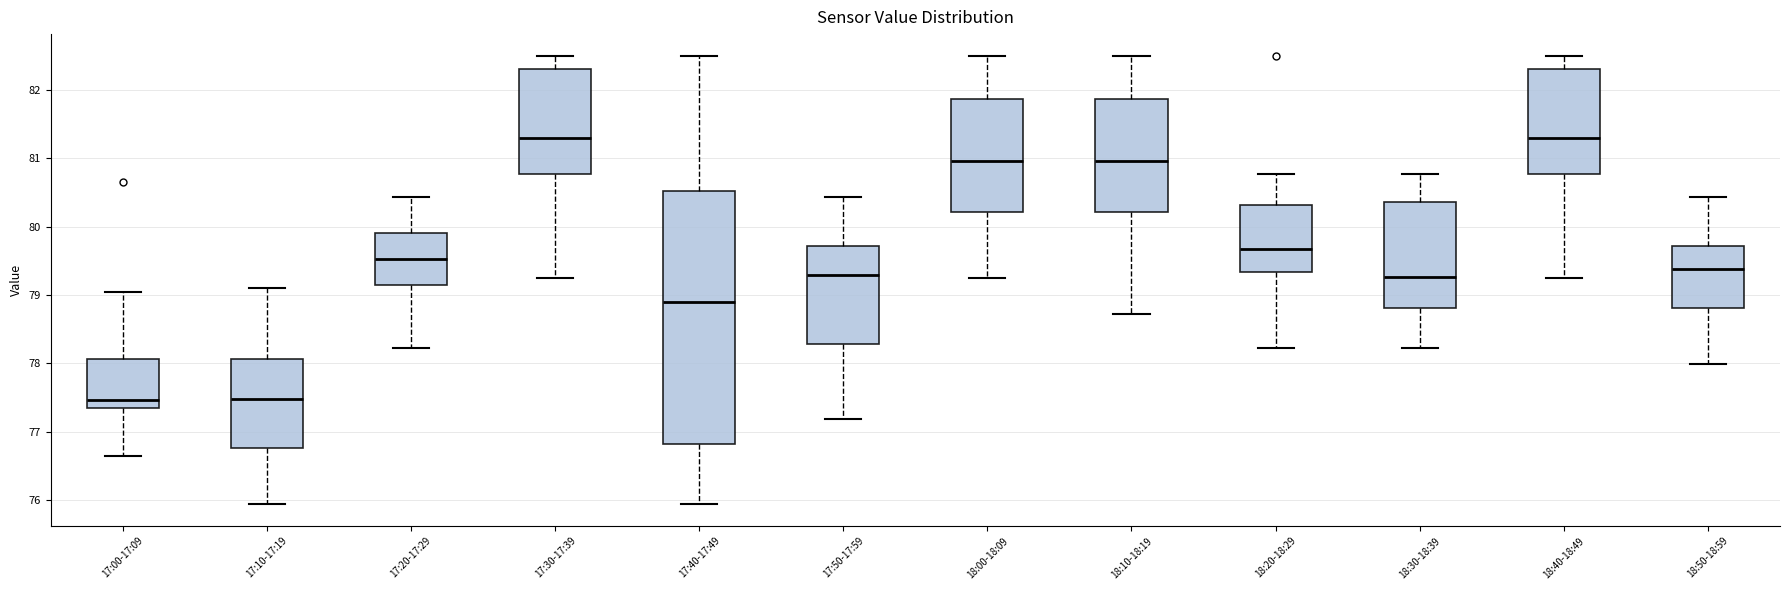

Comparing the boxes themselves (not the whiskers), which one is the tallest?

17:40-17:49